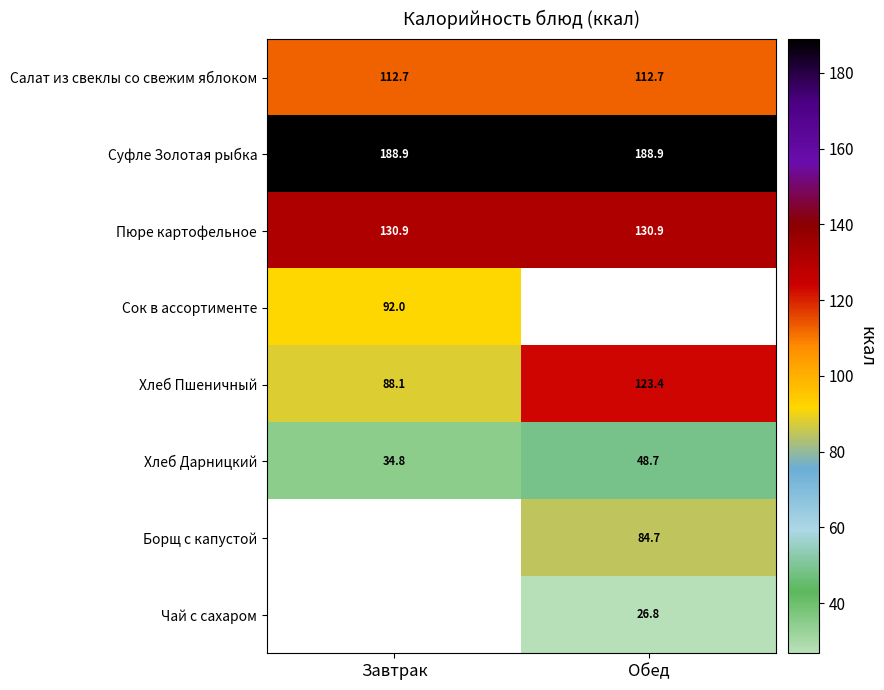

Count the number of categories in the chart.

2